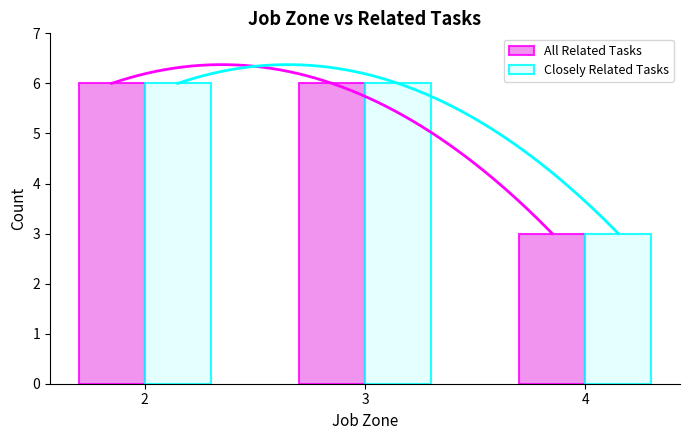

Reading left to right, what are all the values shown in this chart?

All Related Tasks: 2=6	3=6	4=3
Closely Related Tasks: 2=6	3=6	4=3